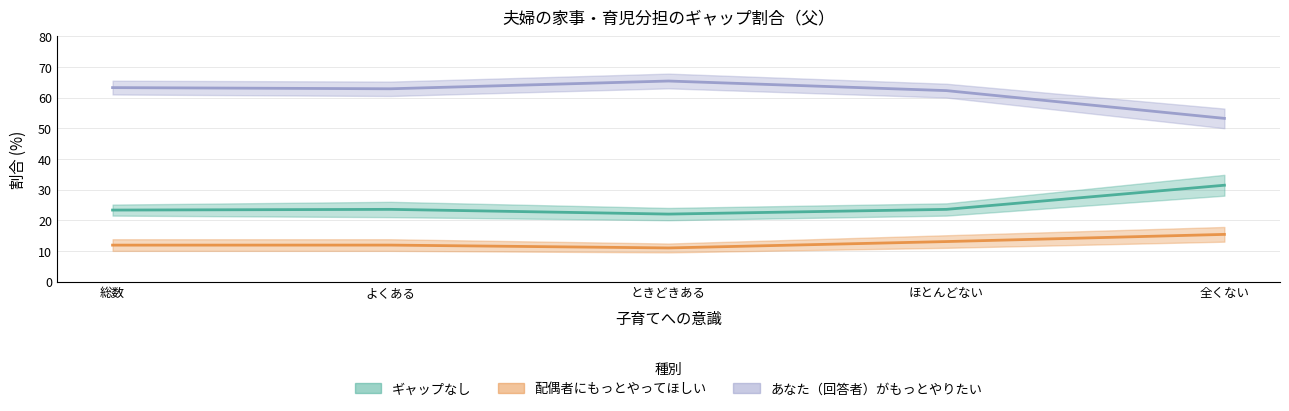

List the labels in order of あなた（回答者）がもっとやりたい value, largest first.

ときどきある, 総数, よくある, ほとんどない, 全くない